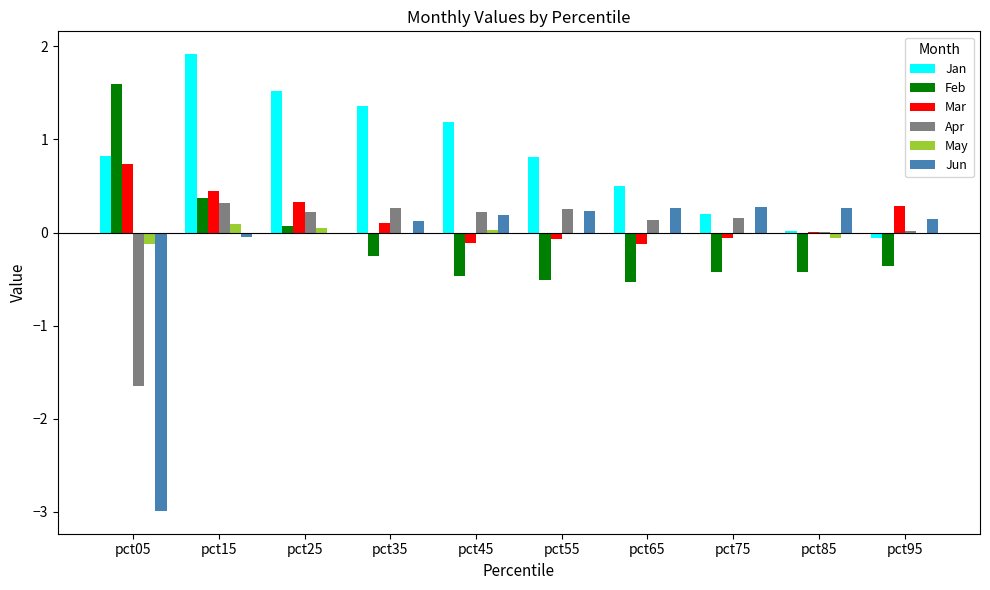

Is the value of Jun at pct35 greater than the value of May at pct55?

Yes